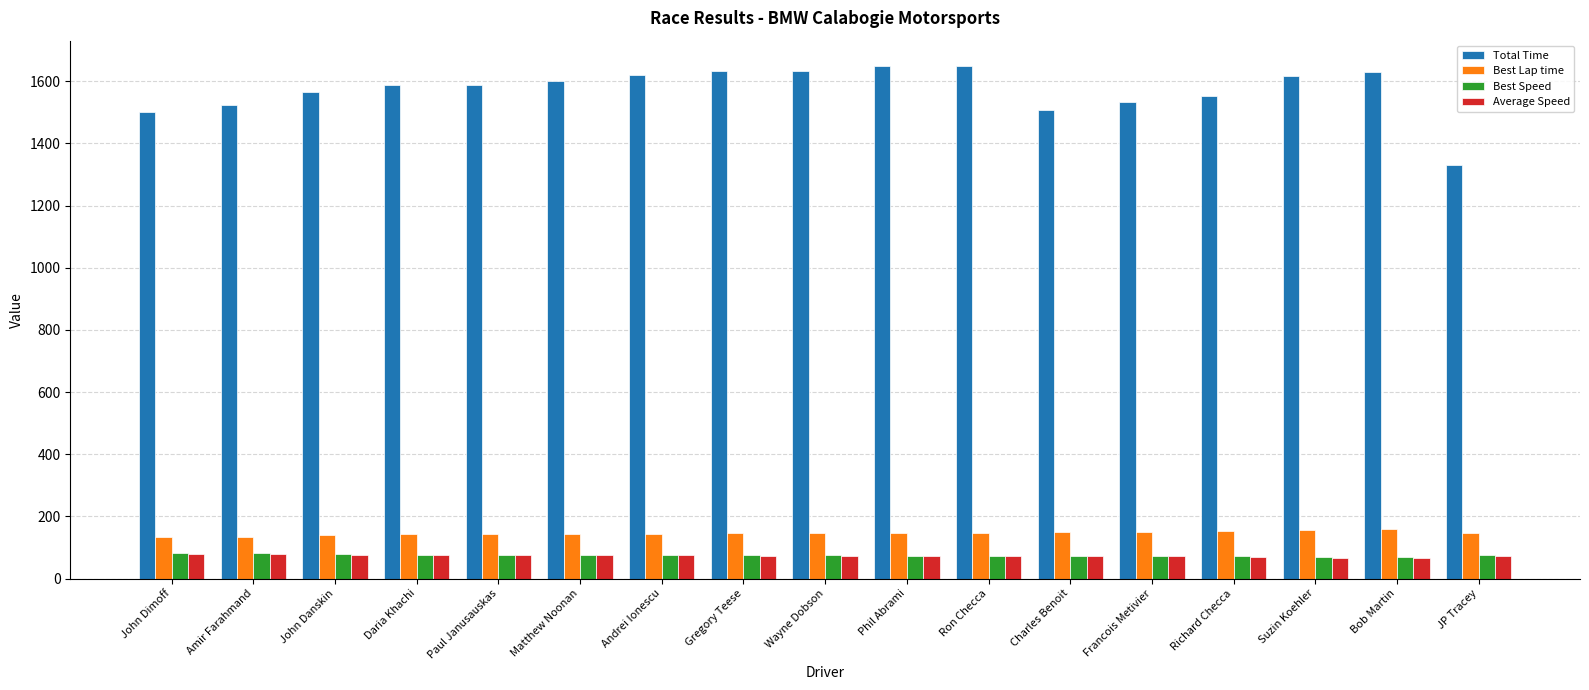

The Total Time series shows 1633.4 at Gregory Teese. True or false?

True